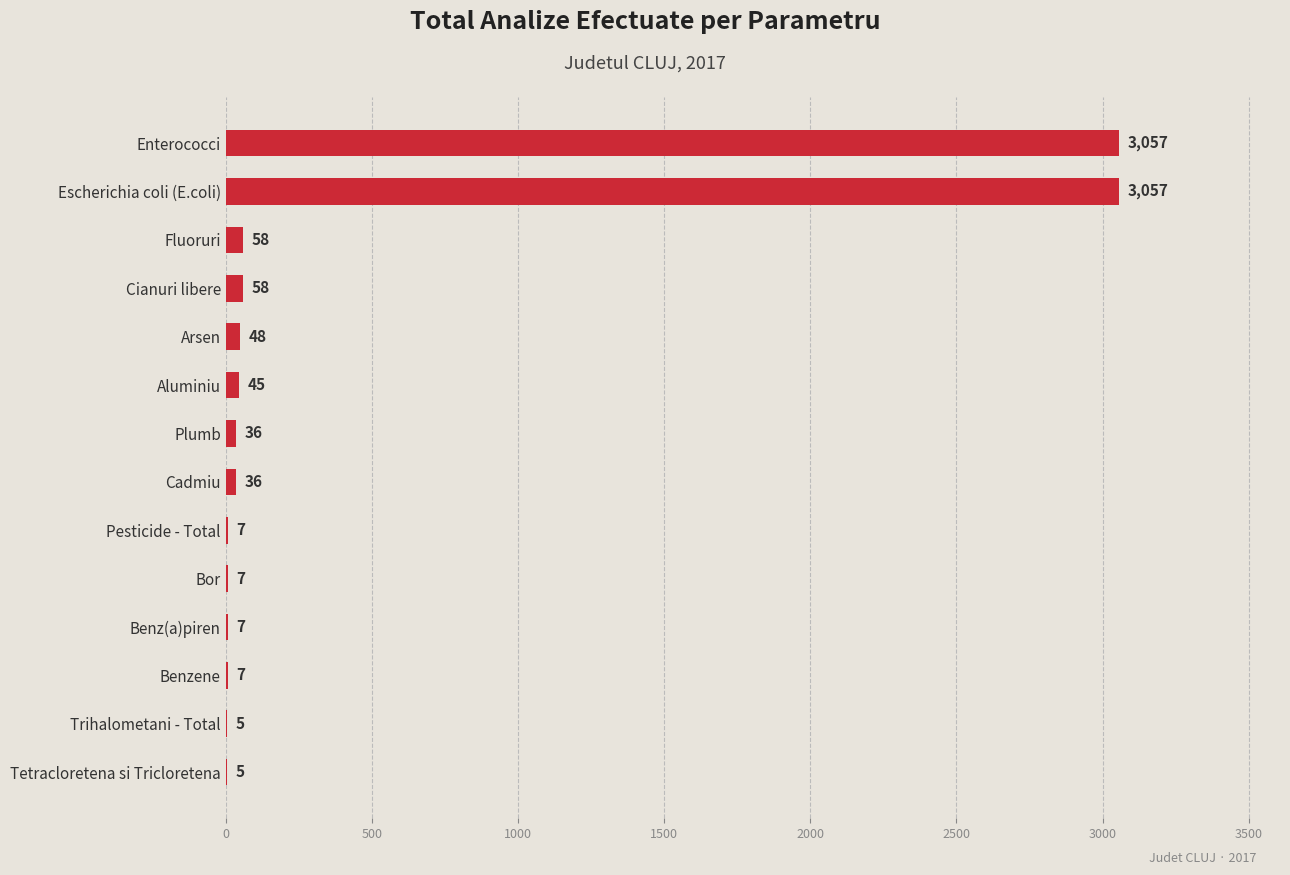

Between Enterococci and Benz(a)piren, which is larger?

Enterococci